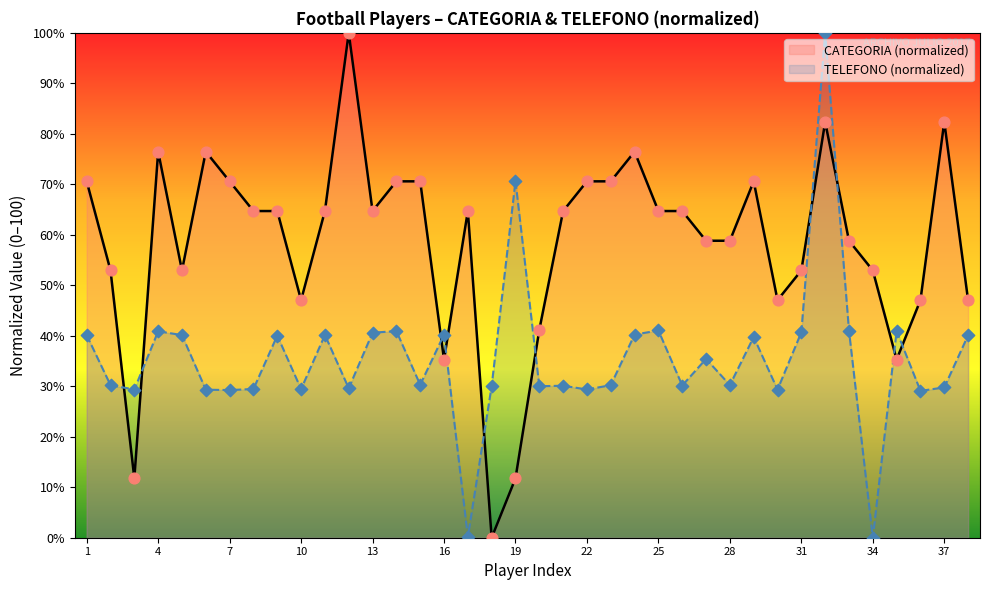

Which series contains the highest Y value?

CATEGORIA